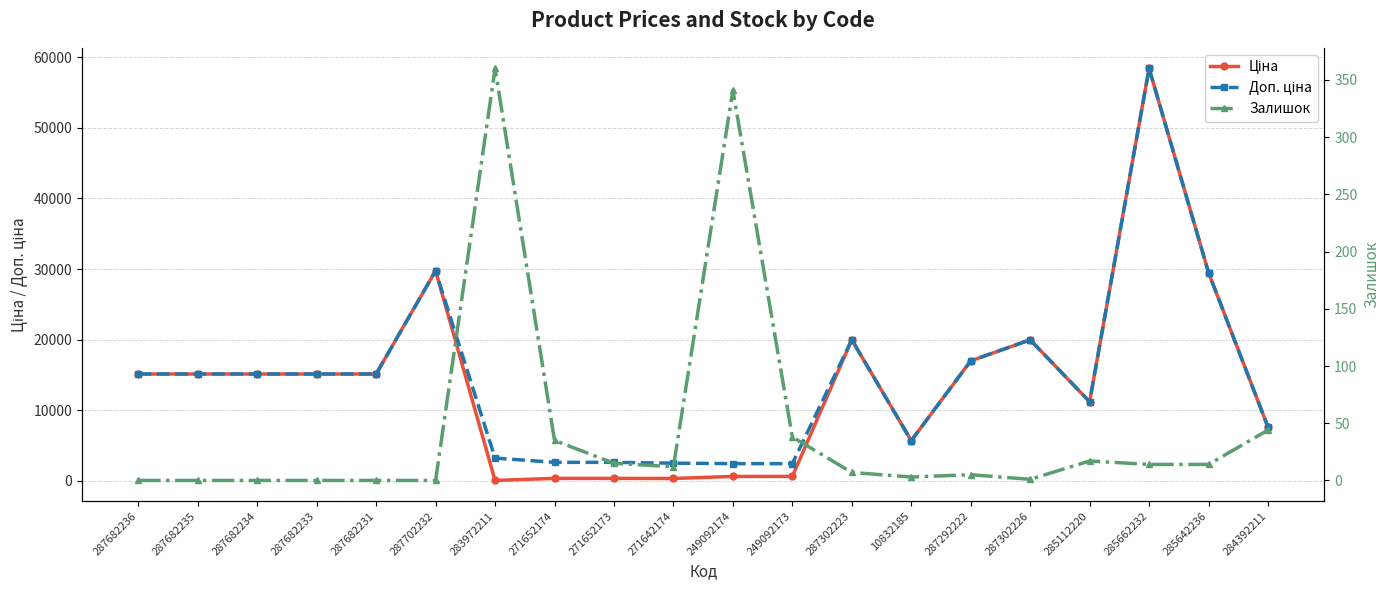

At how many categories does at least one series exceed 55095?

1